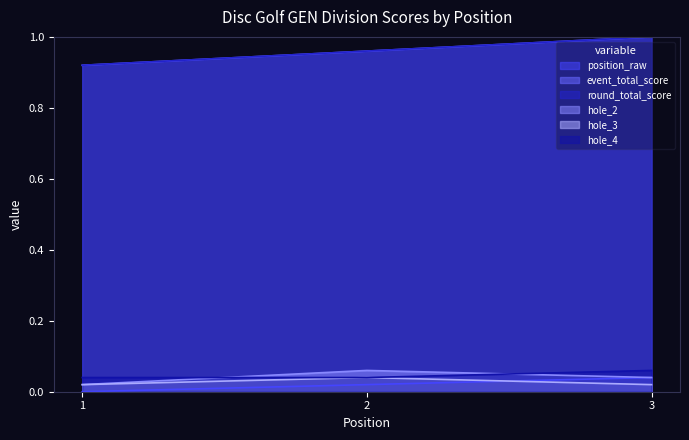

Between 1 and 3, which series saw the biggest shift?

event_total_score